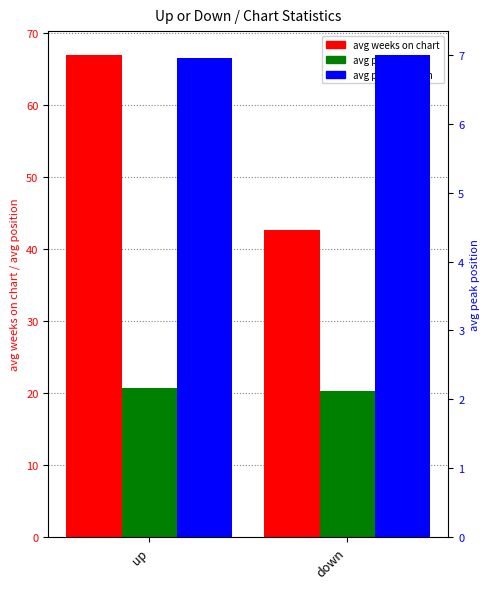

At which label does avg peak position reach its peak?

down